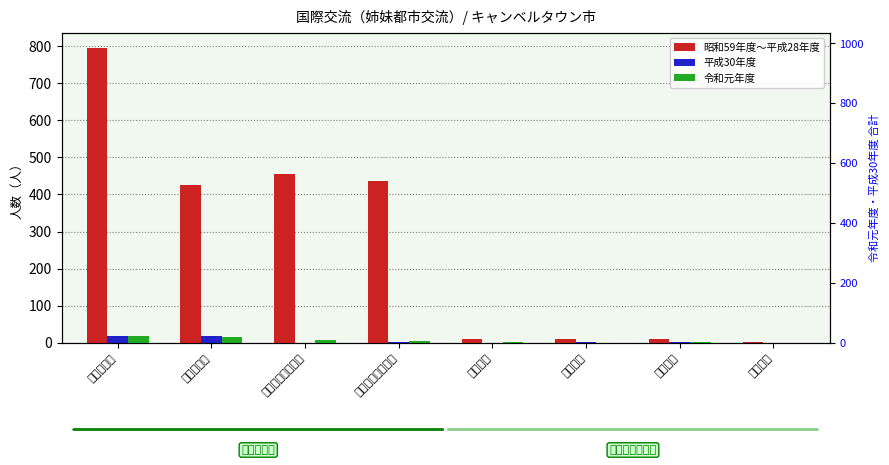

What is the value of the 昭和59年度～平成28年度 bar at the 8th from the left?

1